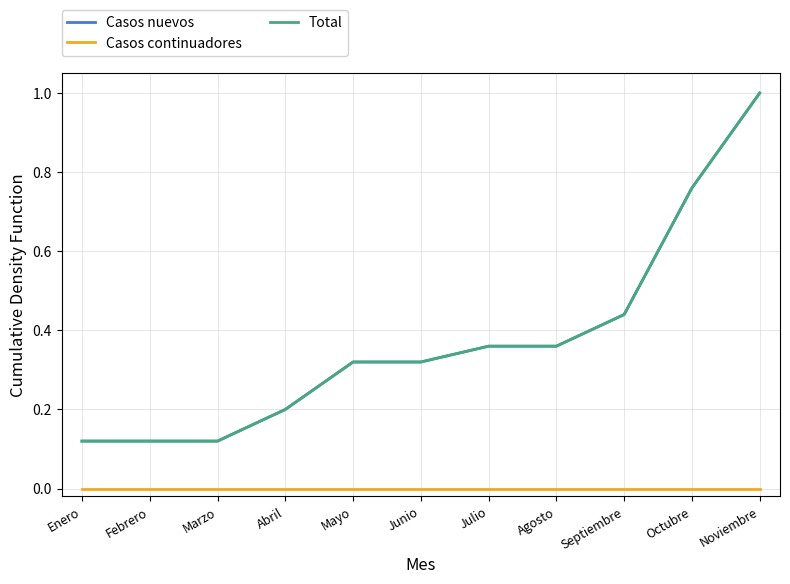

Rank the categories by Casos nuevos value from highest to lowest.

Noviembre, Octubre, Septiembre, Julio, Agosto, Mayo, Junio, Abril, Enero, Febrero, Marzo